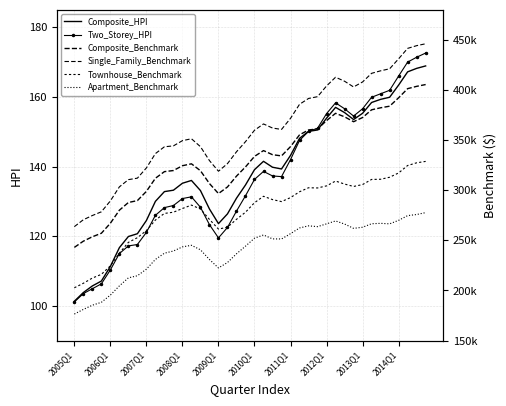

Which series has the largest total across all categories?

Single_Family_Benchmark